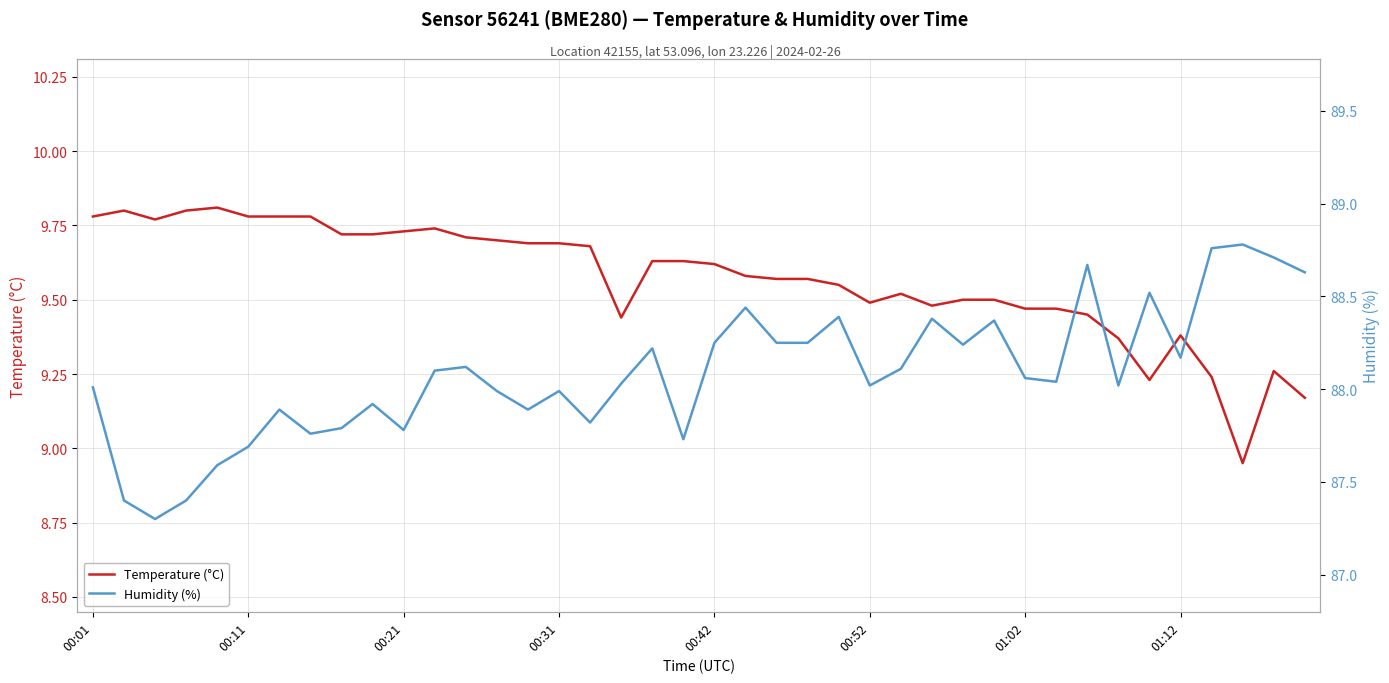

At which label is Humidity (%) closest to 88?

00:01